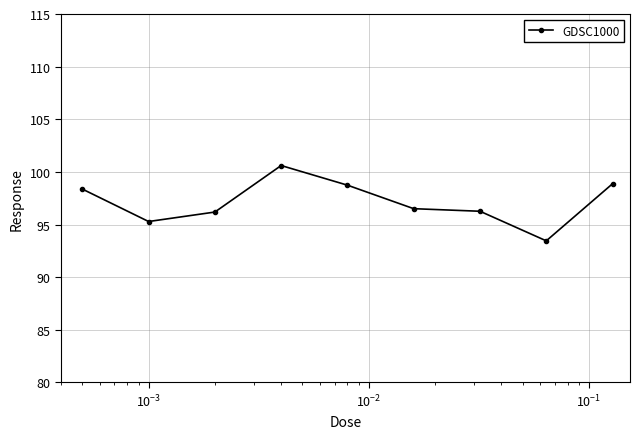

What is the value of the 5th point from the left?

98.7